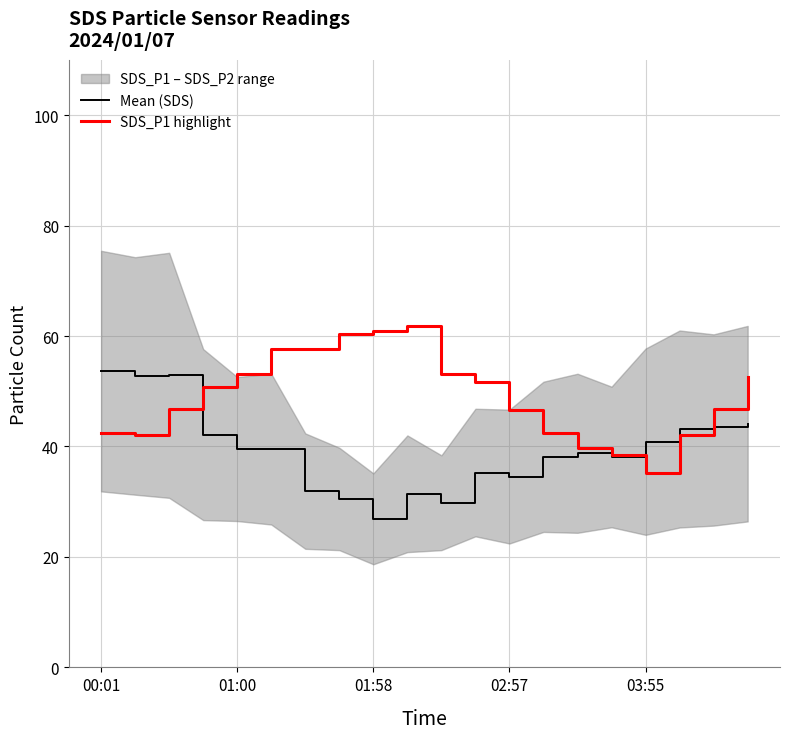

At how many categories does at least one series exceed 42?

17